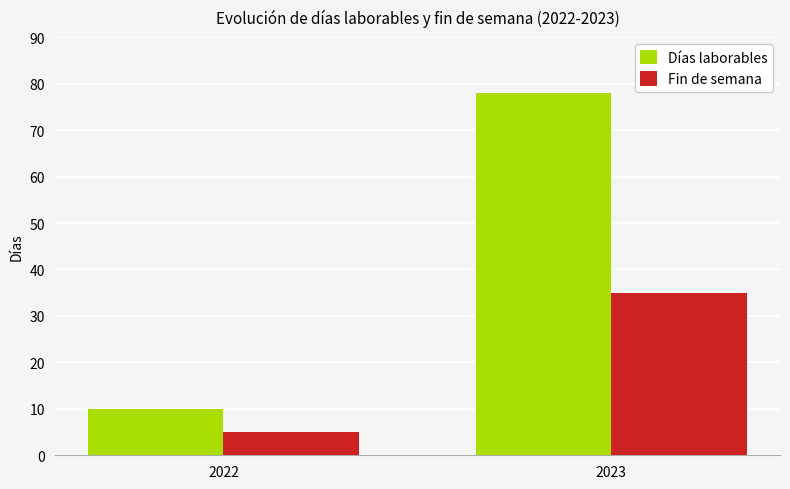

Is the value of Fin de semana at 2022 greater than the value of Días laborables at 2022?

No